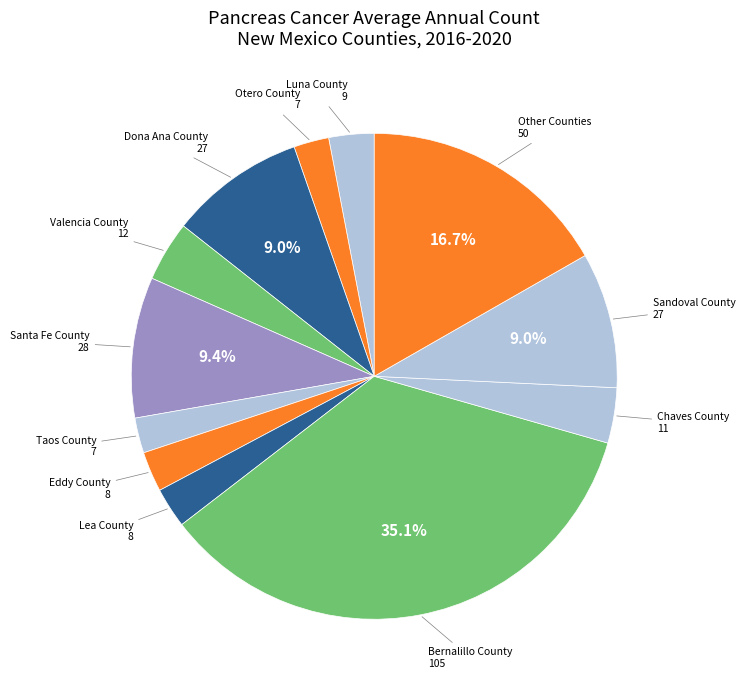

To the nearest percent, what is the average slice percentage?

8%